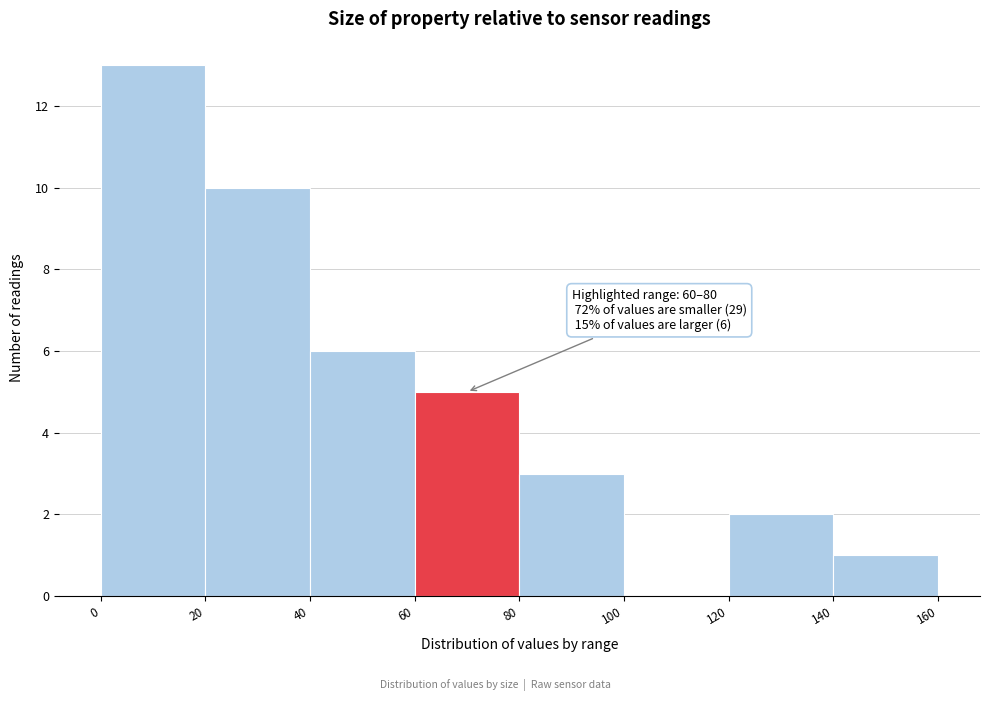

Which range on the x-axis has the tallest bar?

0 to 20